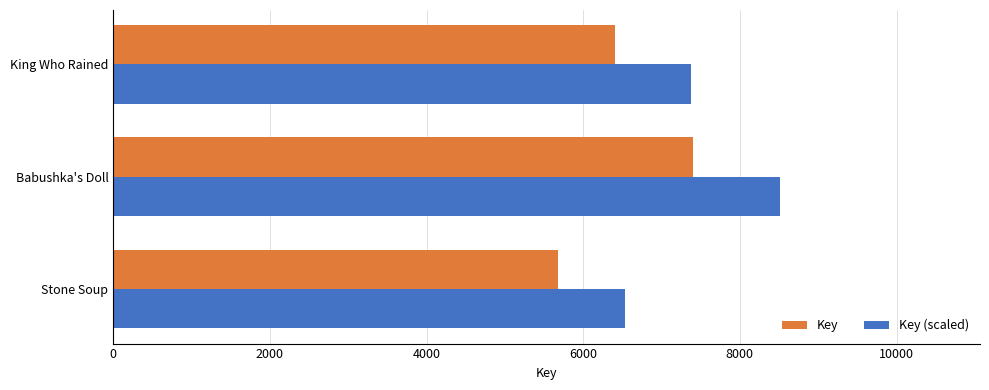

What is the total value across all series at Babushka's Doll?

15914.3